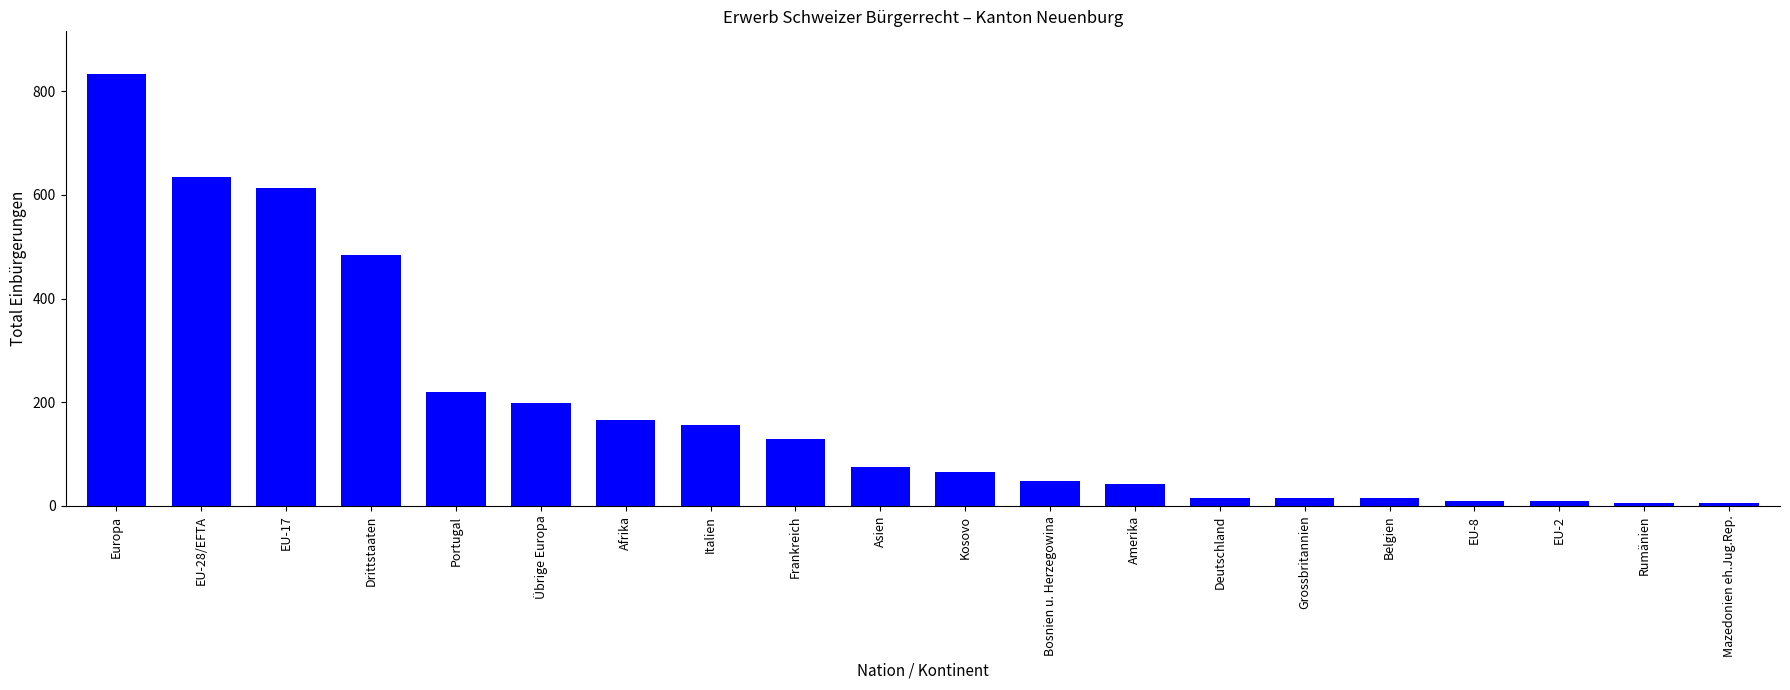

At which category does the chart reach its peak across all series?

Europa